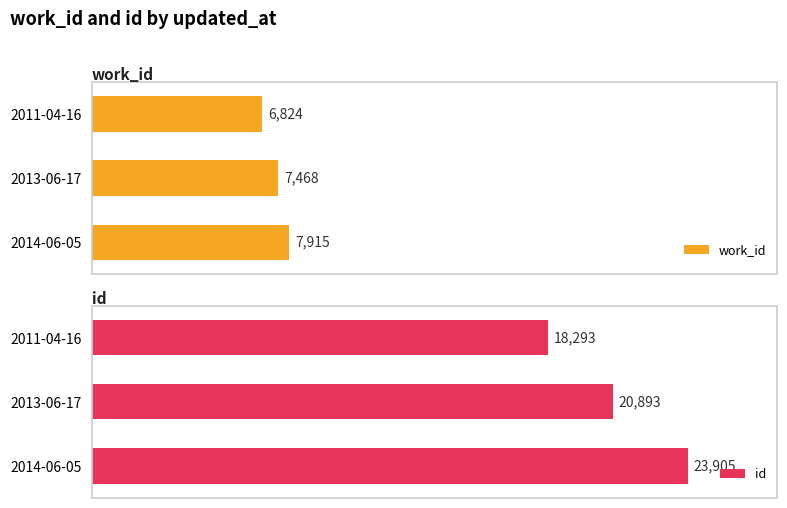

Which category has the lowest value in the work_id series?

2011-04-16